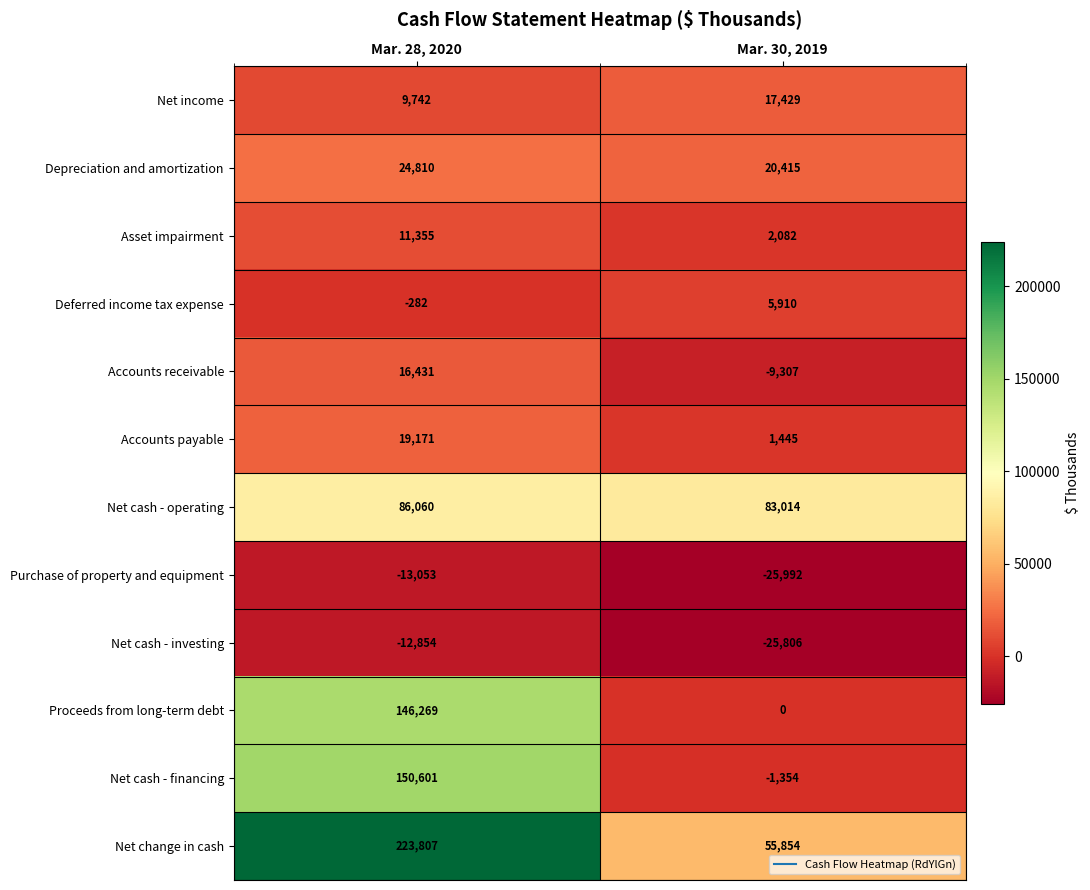

List the series in order of their peak value, lowest first.

Purchase of property and equipment, Net cash - investing, Deferred income tax expense, Asset impairment, Accounts receivable, Net income, Accounts payable, Depreciation and amortization, Net cash - operating, Proceeds from long-term debt, Net cash - financing, Net change in cash